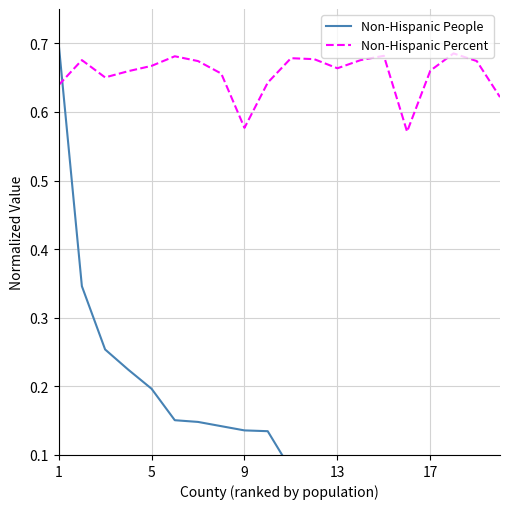

True or false: Non-Hispanic People has a value of 0.1 at 6.

False